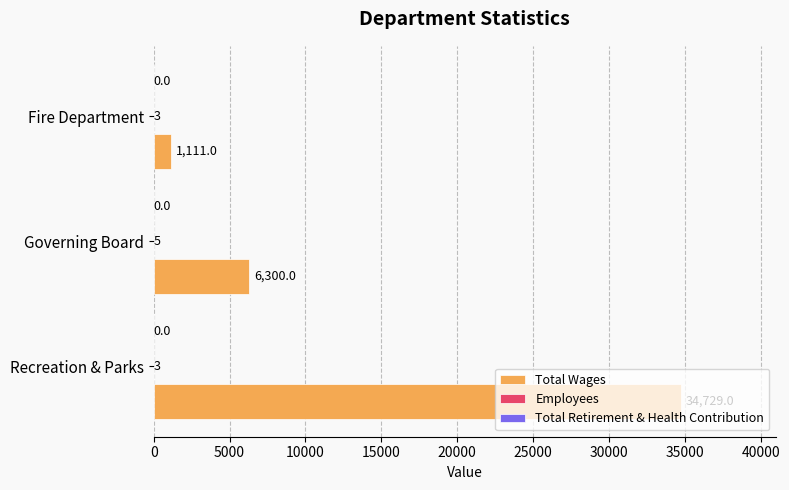

What is the maximum value shown in the chart?

34729